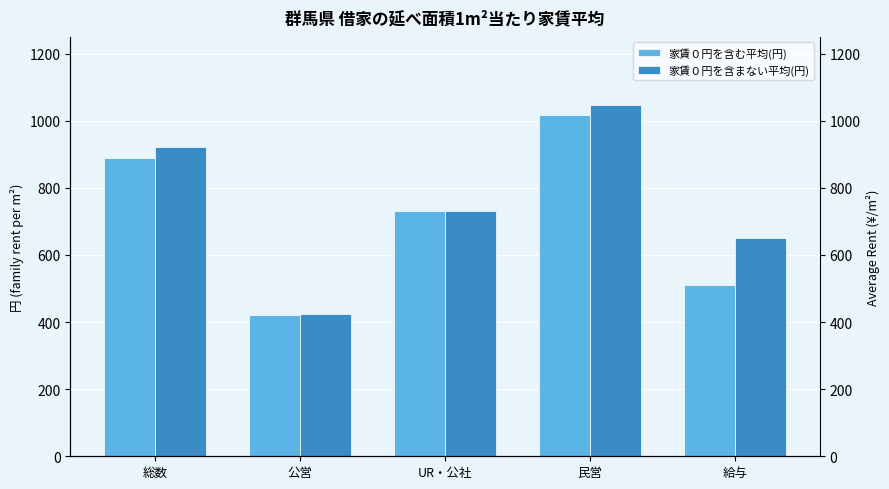

The value of 家賃０円を含まない平均(円) at 総数 is 922. True or false?

True